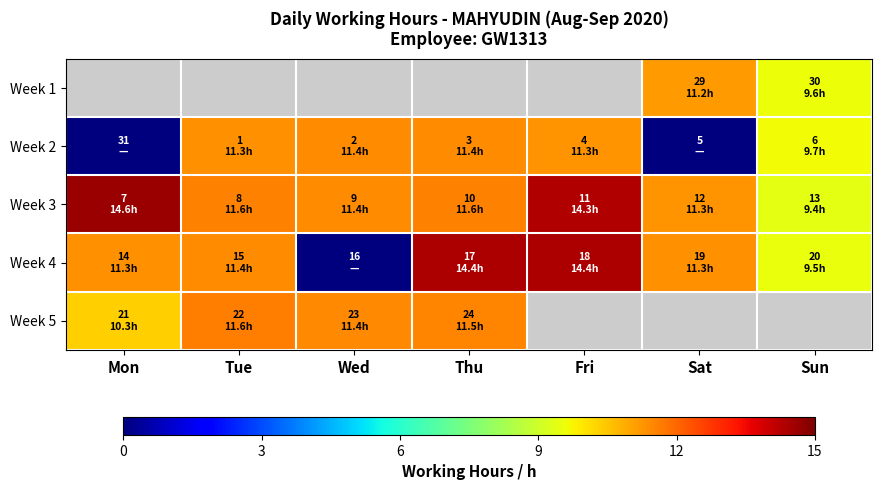

What is the difference between the Week 4 values at Sun and Fri?

4.9